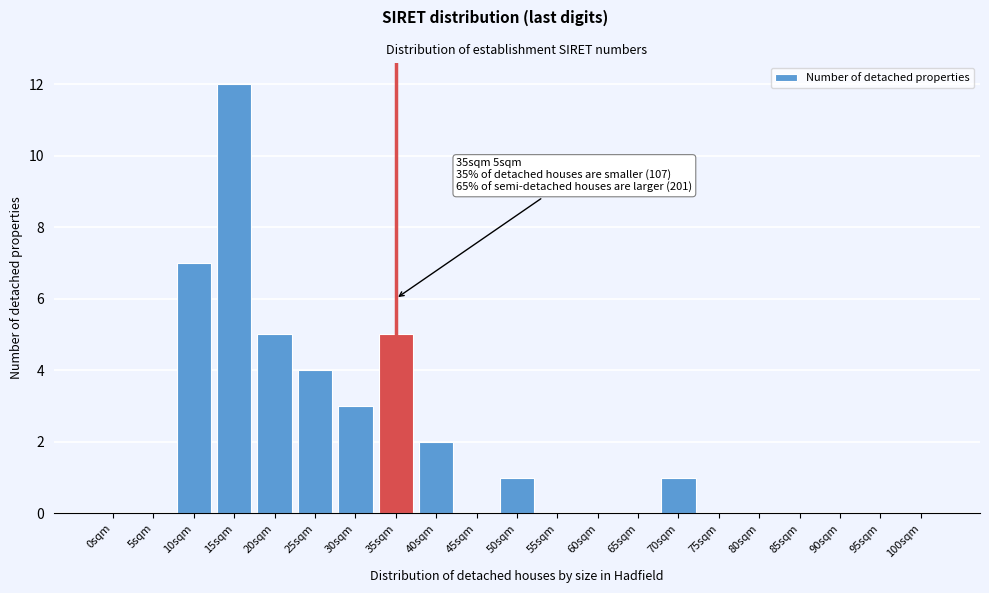

Reading left to right, transcribe all the data shown in this chart.

0sqm=0	5sqm=0	10sqm=7	15sqm=12	20sqm=5	25sqm=4	30sqm=3	35sqm=5	40sqm=2	45sqm=0	50sqm=1	55sqm=0	60sqm=0	65sqm=0	70sqm=1	75sqm=0	80sqm=0	85sqm=0	90sqm=0	95sqm=0	100sqm=0